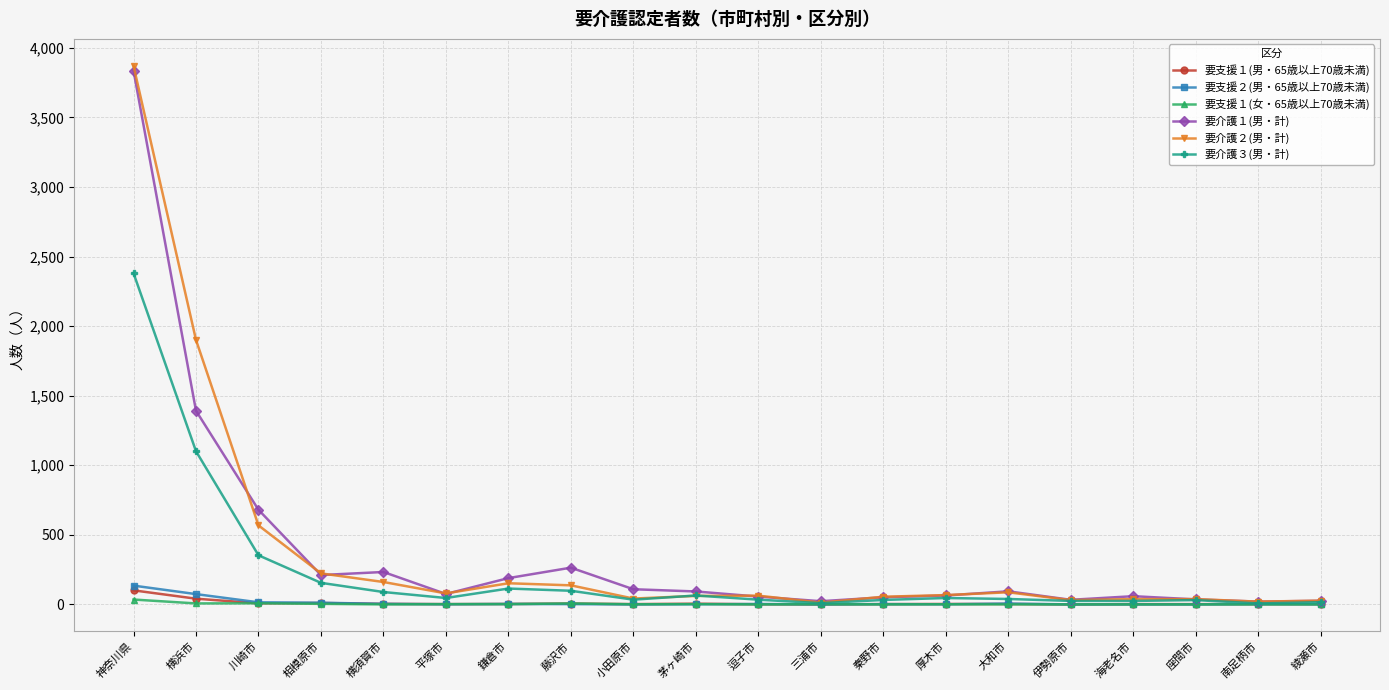

Which category has the highest value across all series?

神奈川県